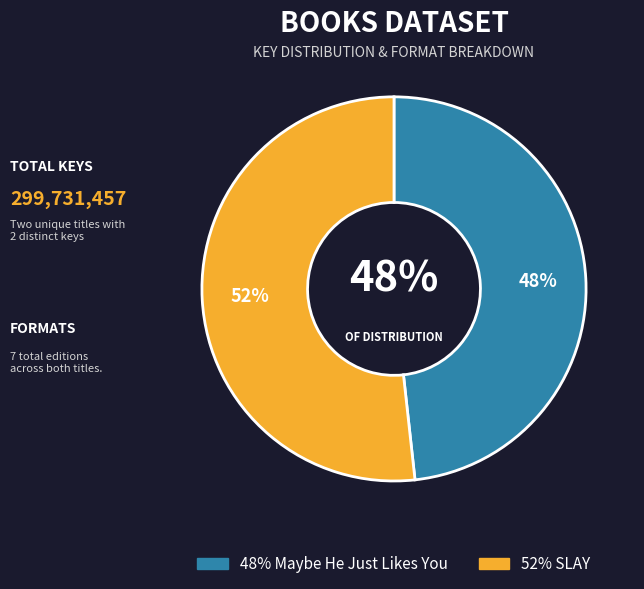

Which slice is the largest?

SLAY